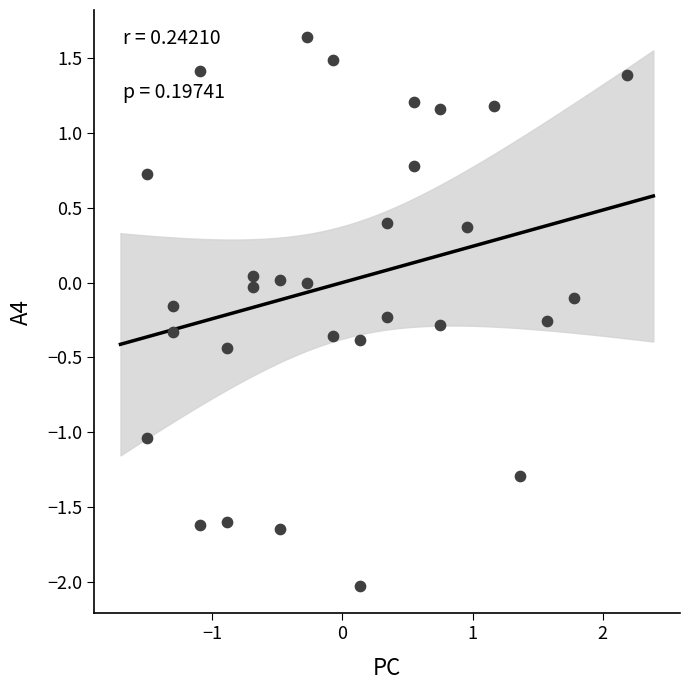

What is the range of X values (max minus min)?

3.7